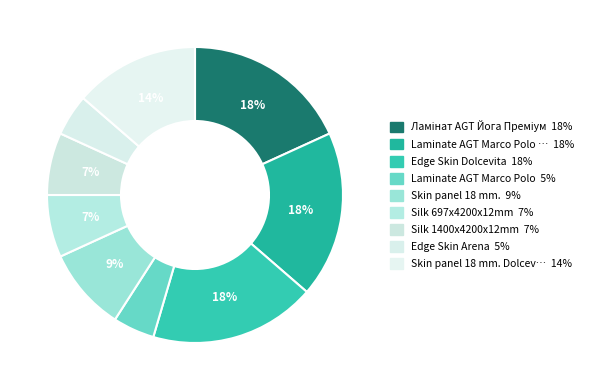

To the nearest percent, what is the average slice percentage?

11%